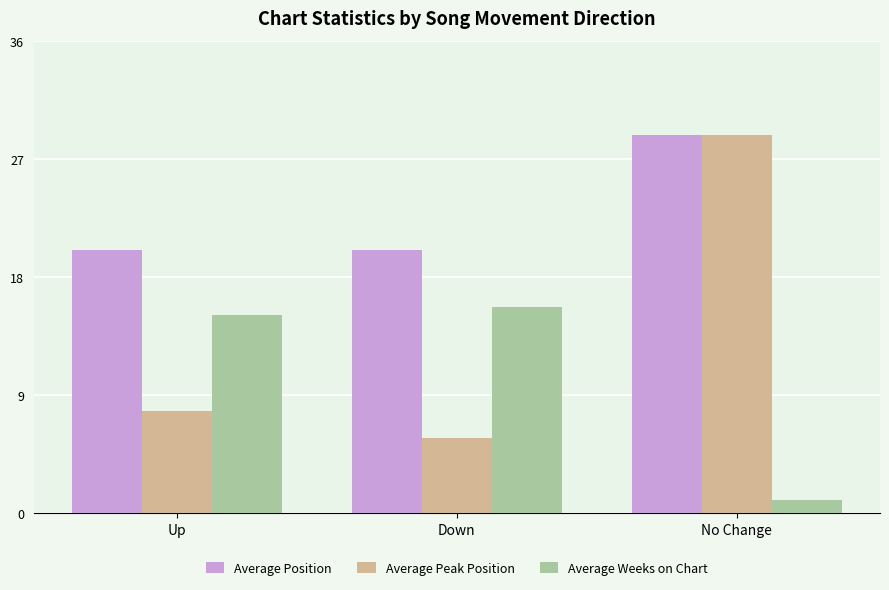

What is the label of the 2nd bar from the left?

Down